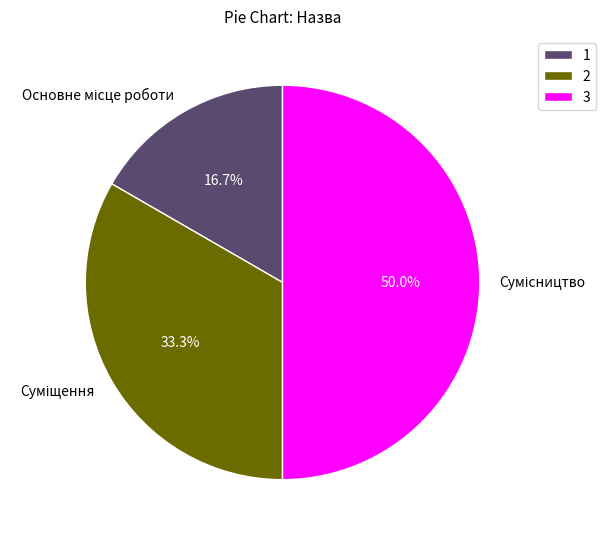

What percentage do Сумісництво and Основне місце роботи together represent?

66.7%